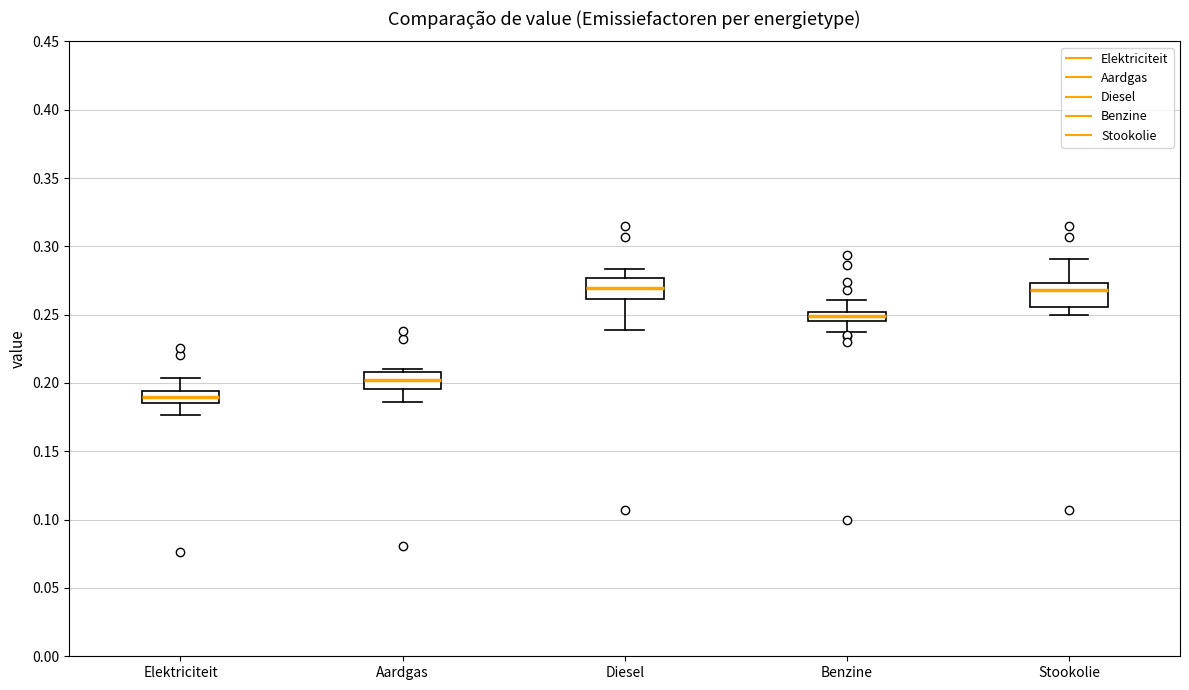

Where is the upper edge of the box for Stookolie on the y-axis? The values are not printed on the chart, so give them approximately, as read against the axis.

0.275